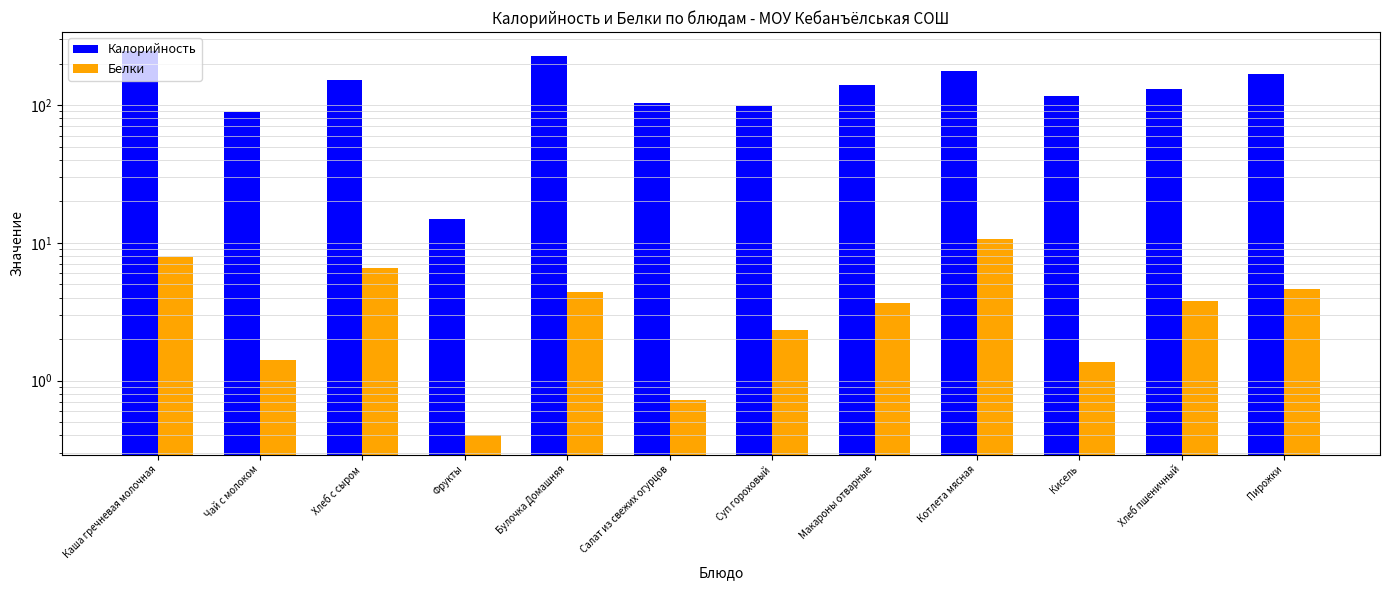

Rank the series at Кисель from lowest to highest value.

Белки, Калорийность